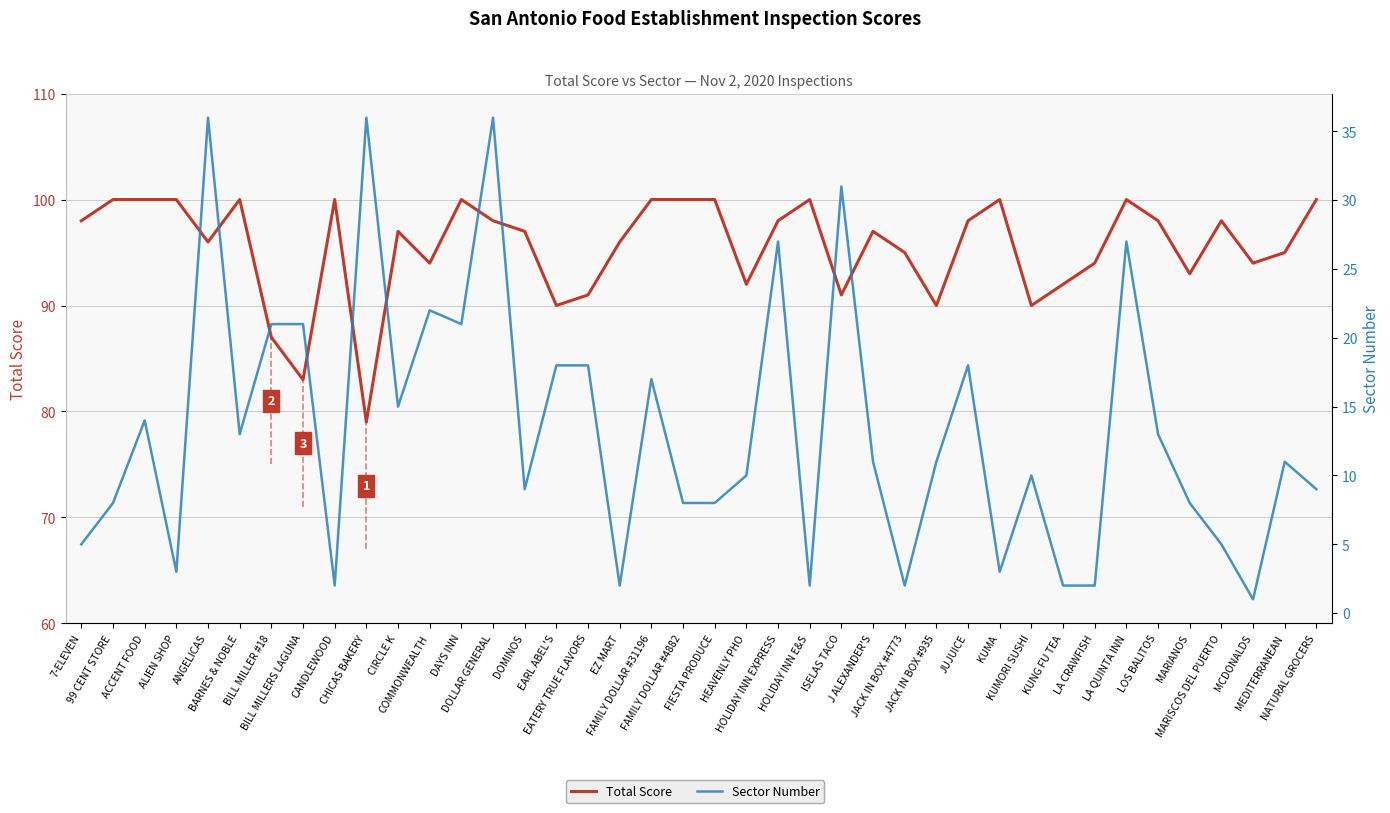

The value of Sector Number at 7-ELEVEN is 3. True or false?

False